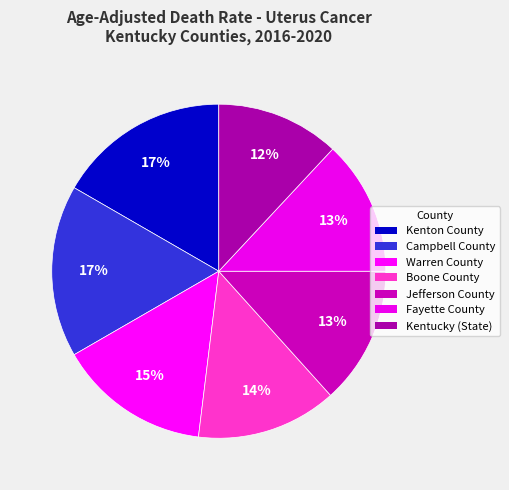

How many slices are in this pie chart?

7